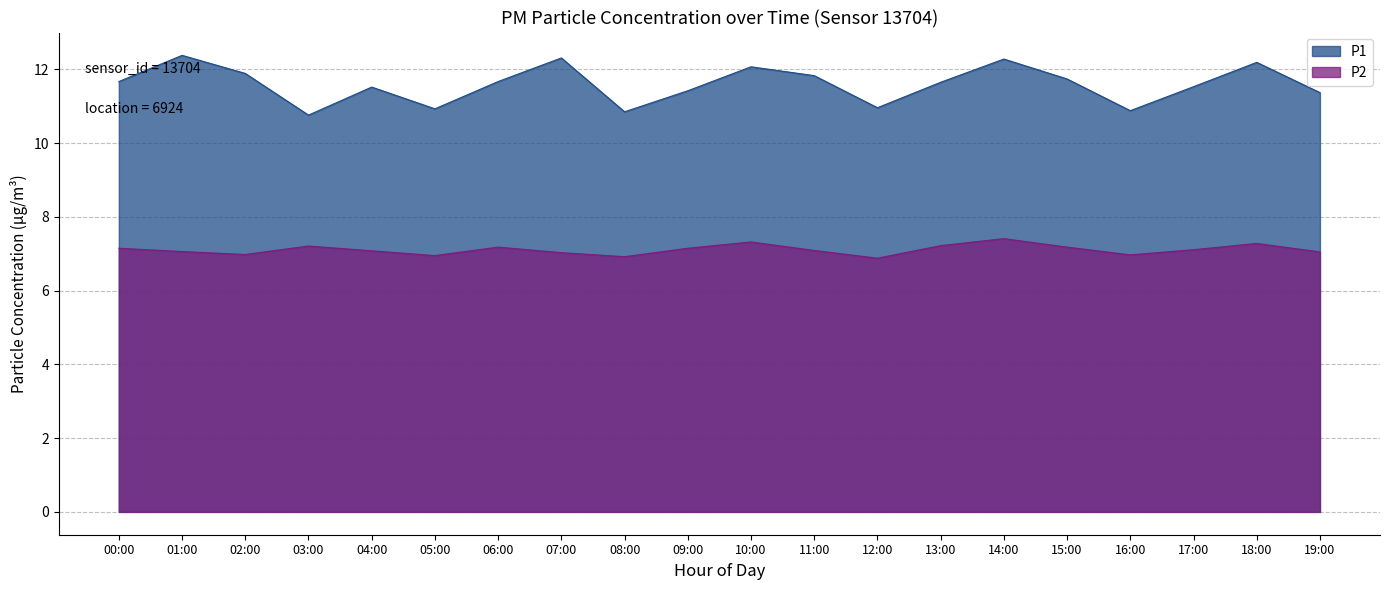

What is the difference between the maximum and second lowest values?

0.5